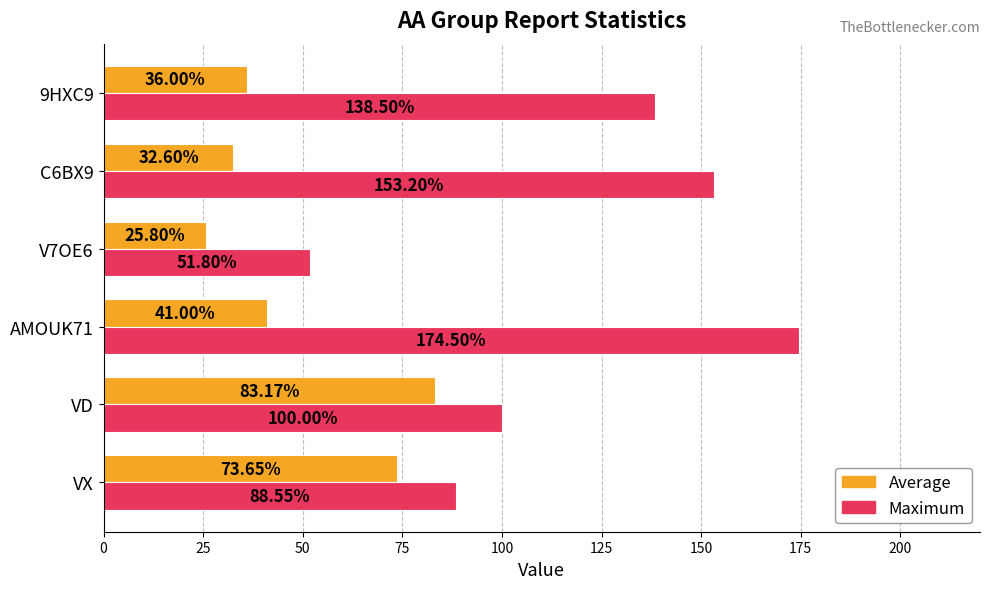

What is the sum of the Average values at V7OE6 and 9HXC9?

61.8